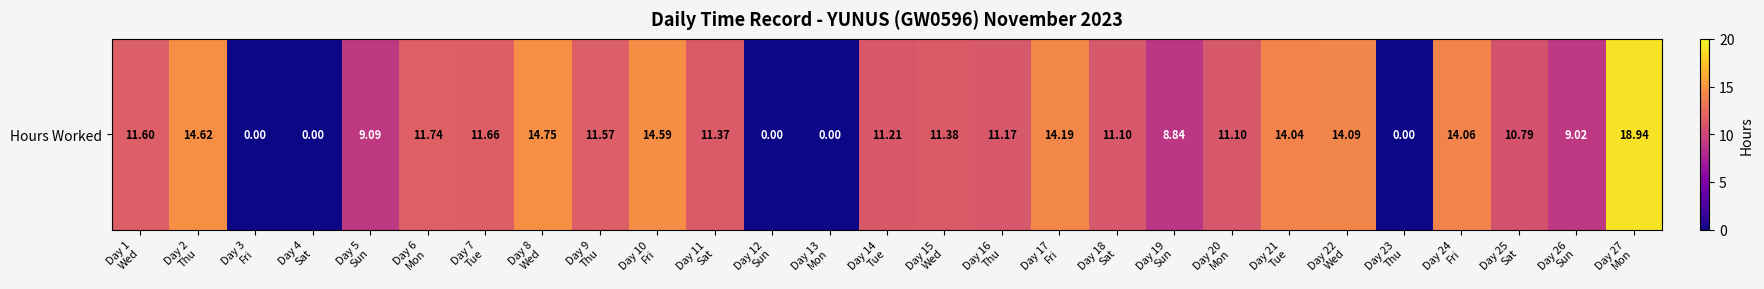

Reading left to right, transcribe all the data shown in this chart.

11.6	14.6	0.0	0.0	9.1	11.7	11.7	14.8	11.6	14.6	11.4	0.0	0.0	11.2	11.4	11.2	14.2	11.1	8.8	11.1	14.0	14.1	0.0	14.1	10.8	9.0	18.9